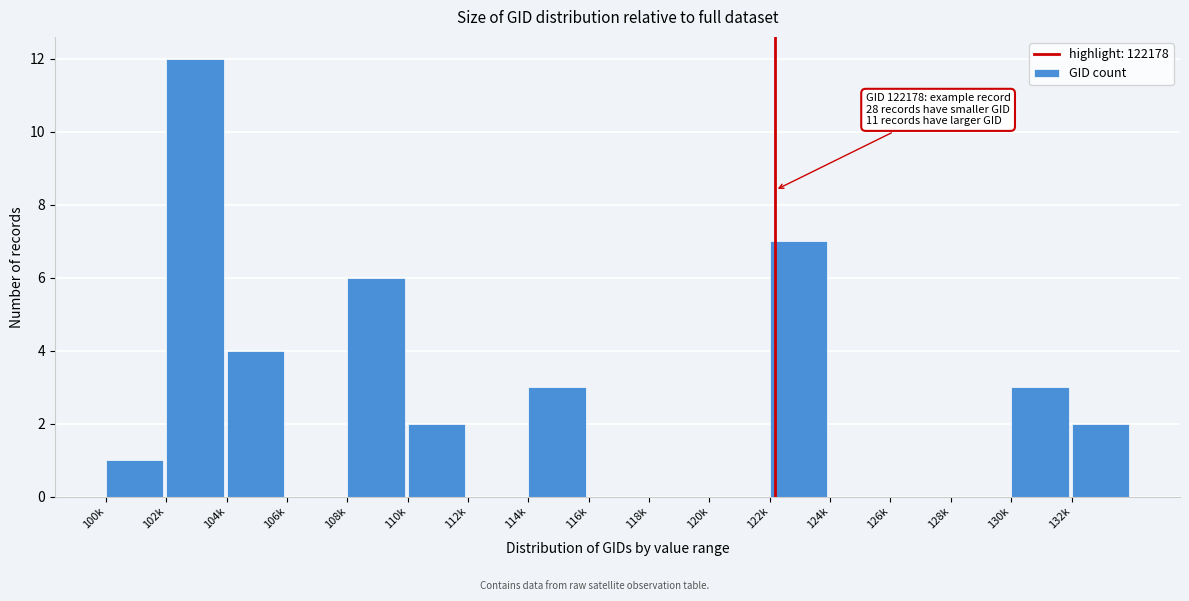

Reading left to right, list all the values displayed in this chart.

100k=1	102k=12	104k=4	106k=0	108k=6	110k=2	112k=0	114k=3	116k=0	118k=0	120k=0	122k=7	124k=0	126k=0	128k=0	130k=3	132k=2